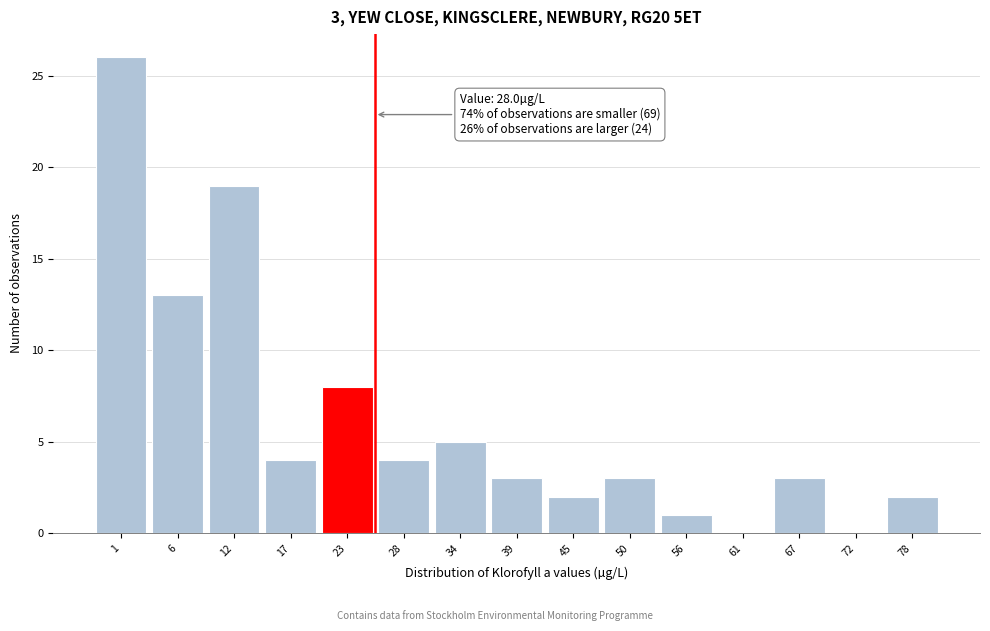

Reading left to right, what are all the values shown in this chart?

1=26	6=13	12=19	17=4	23=8	28=4	34=5	39=3	45=2	50=3	56=1	61=0	67=3	72=0	78=2